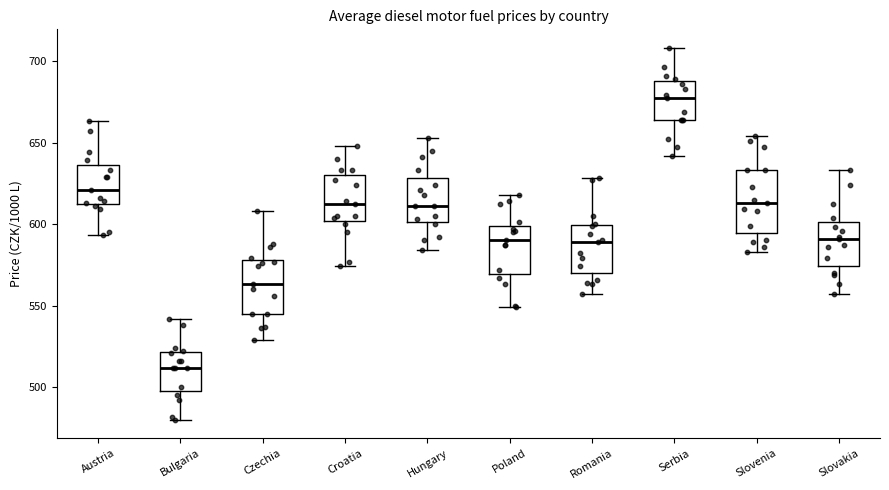

Which box is the tallest, from its lower edge to its upper edge?

Slovenia